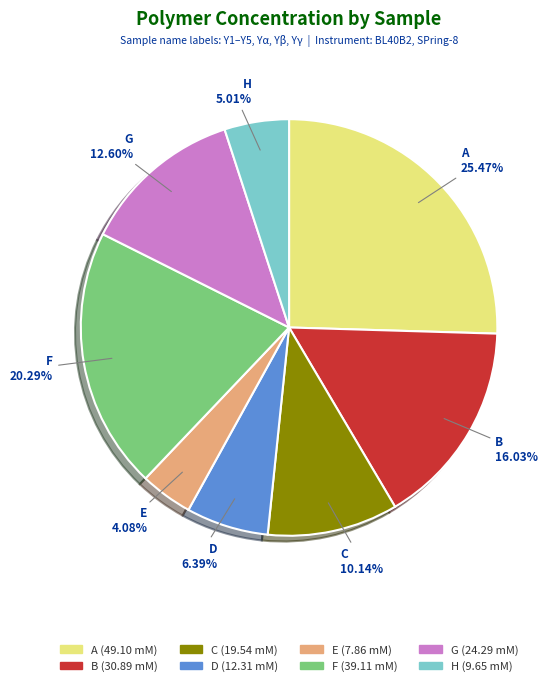

Which has a higher value, B or E?

B